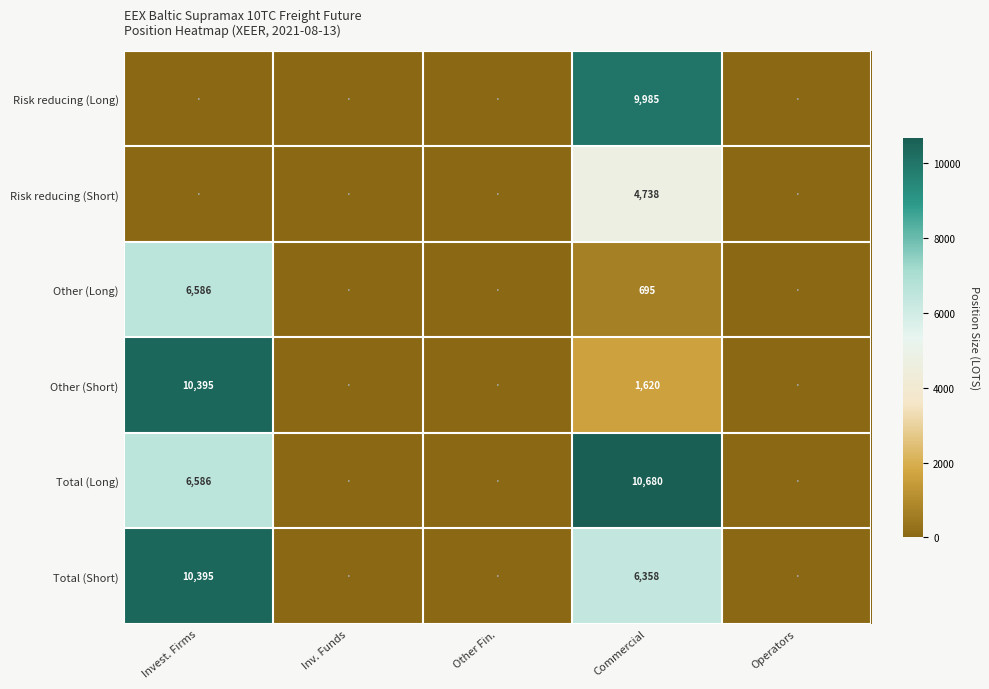

True or false: Other (Long) has a value of 695 at Commercial.

True